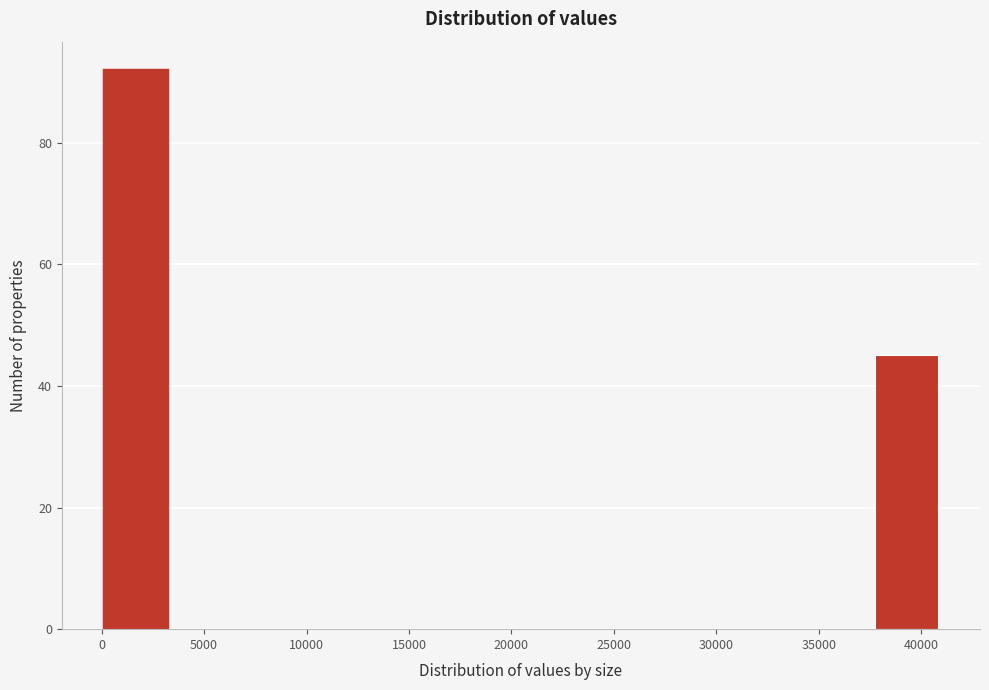

Reading left to right, list every bar in this chart as the range it spans on the x-axis followed by its height. Neither the bar edges nor the heights are printed on the chart, so give them approximately, as read against the axes.

0 to 3500: 92
3500 to 7000: 0
7000 to 10000: 0
10000 to 13500: 0
13500 to 17000: 0
17000 to 20500: 0
20500 to 24000: 0
24000 to 27500: 0
27500 to 30500: 0
30500 to 34000: 0
34000 to 37500: 0
37500 to 41000: 46